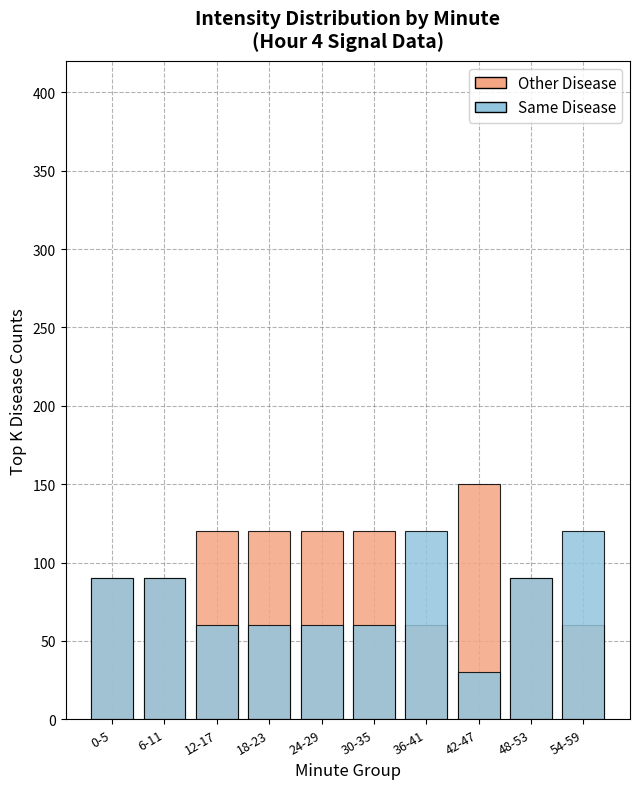

At how many categories does at least one series exceed 54?

10